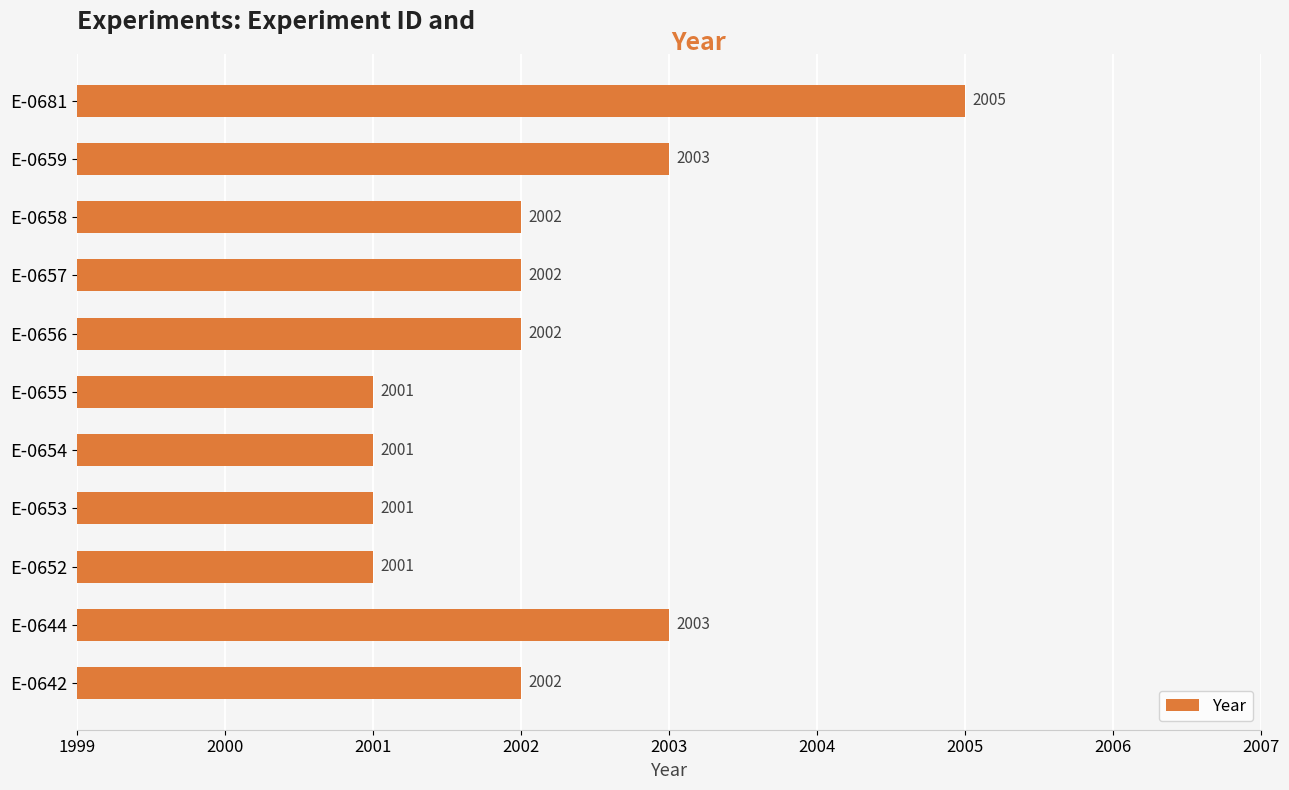

How many distinct data groups are displayed?

1